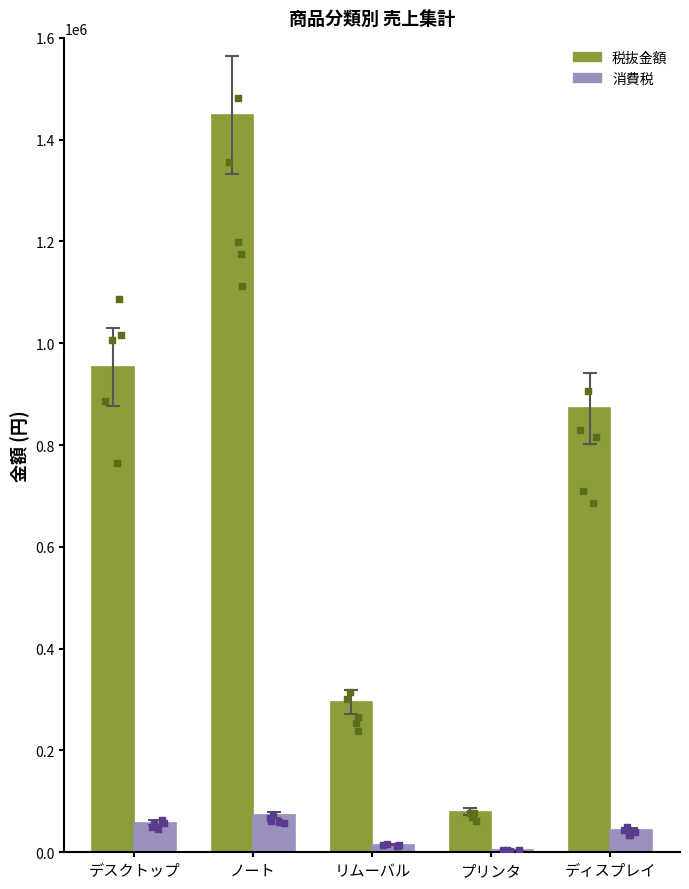

Which series has the largest Y range (max minus min)?

税抜金額